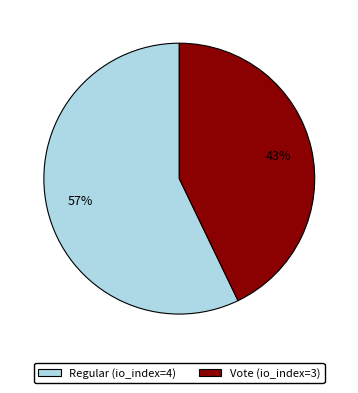

How many segments does this pie chart have?

2